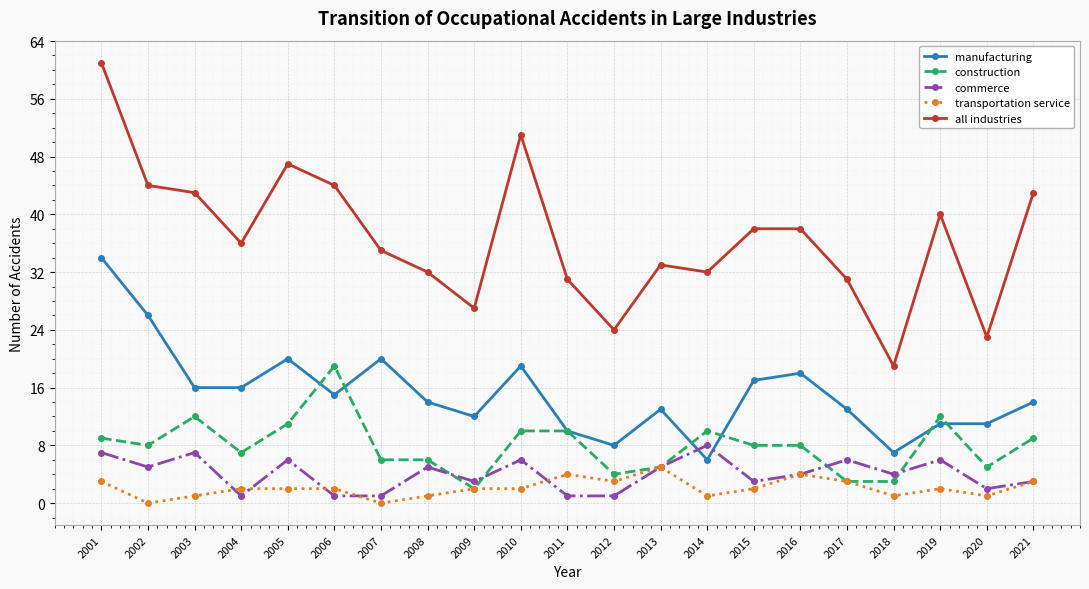

What are all the series names shown in the legend?

manufacturing, construction, commerce, transportation service, all industries